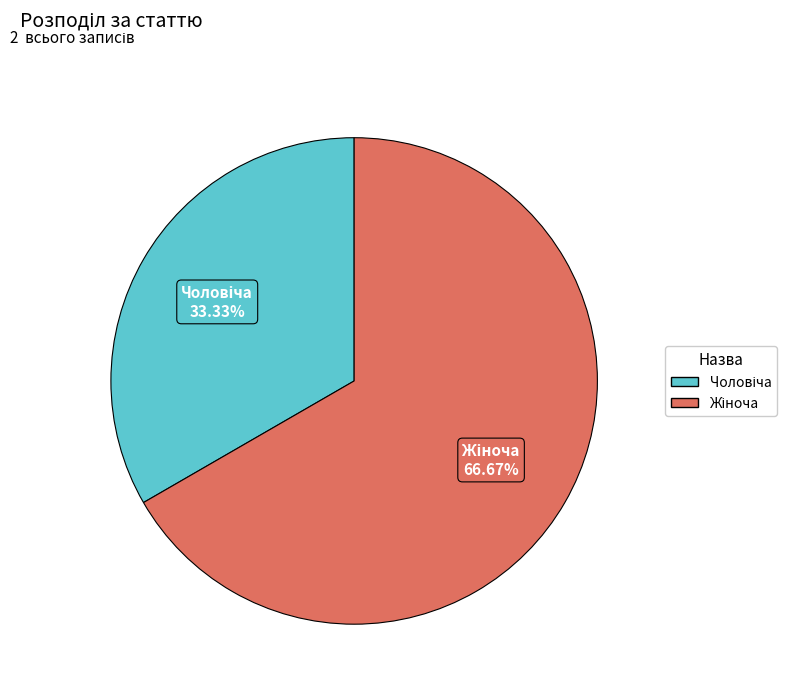

Is there any slice that represents more than half of the pie?

Yes